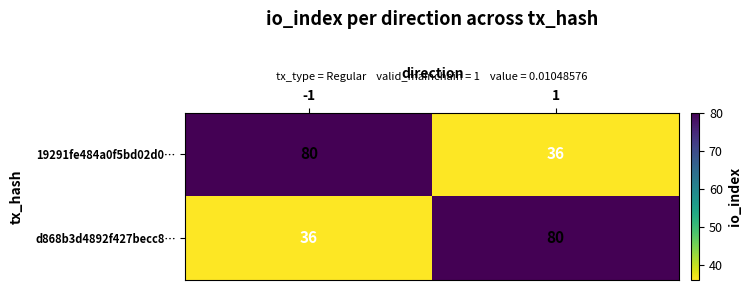

Count the number of data series in this chart.

2